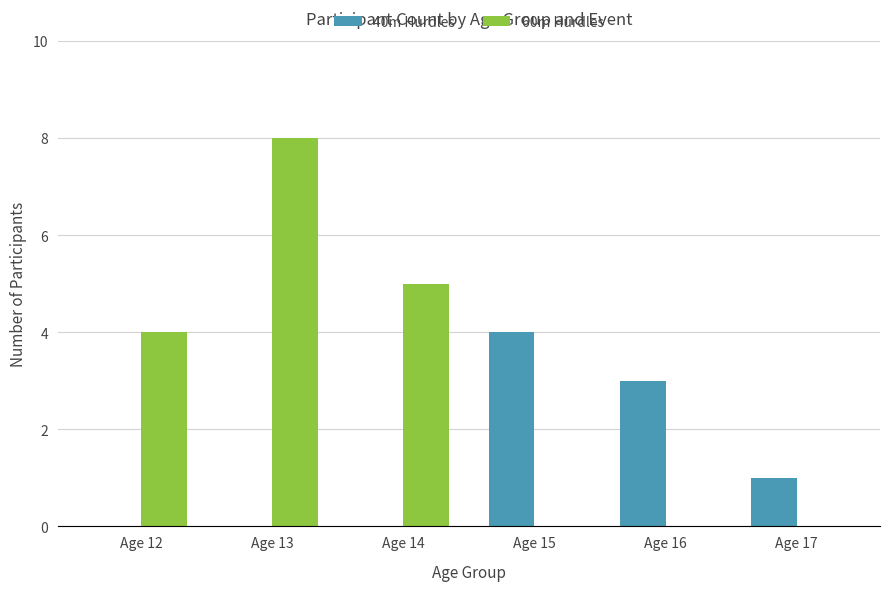

How many series are shown in this chart?

2